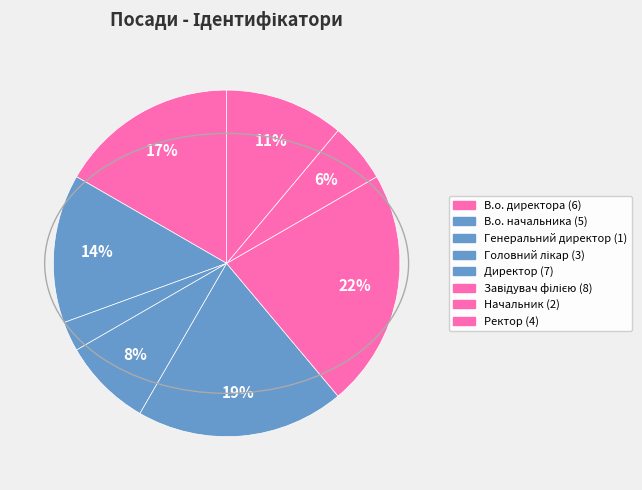

Count the number of slices in the pie.

8